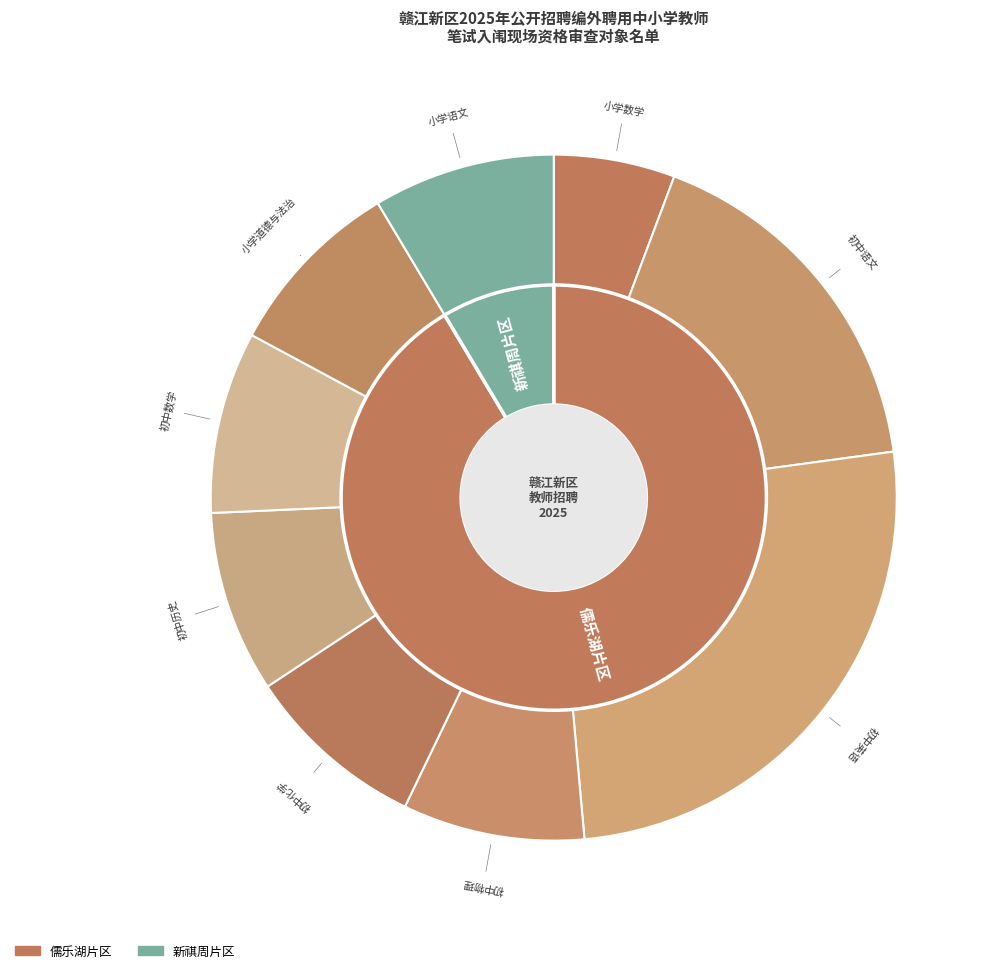

What percentage is the 青年教师岗-初中语文 slice, to the nearest percent?

17%